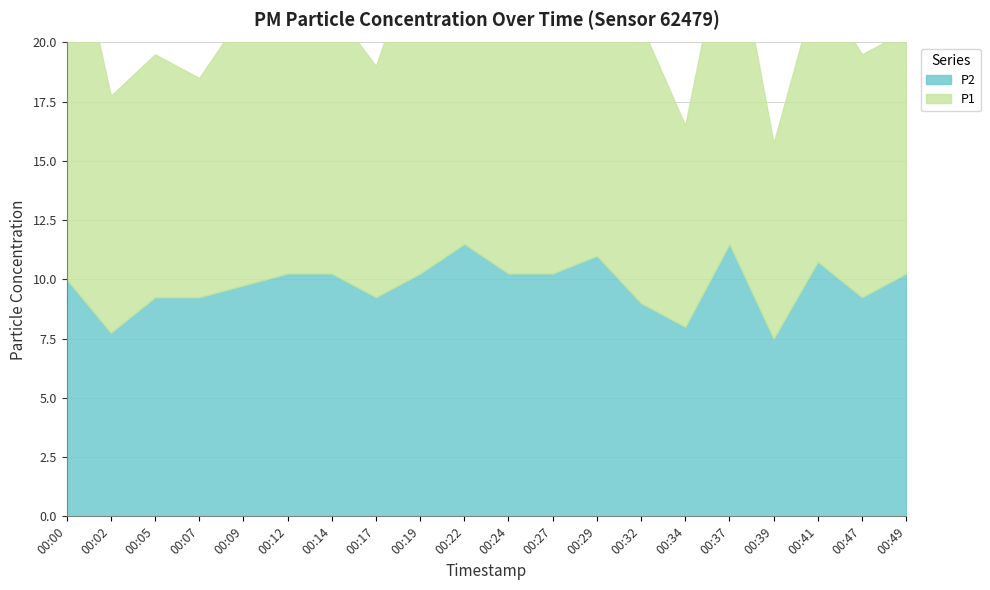

What are all the series names shown in the legend?

P1, P2